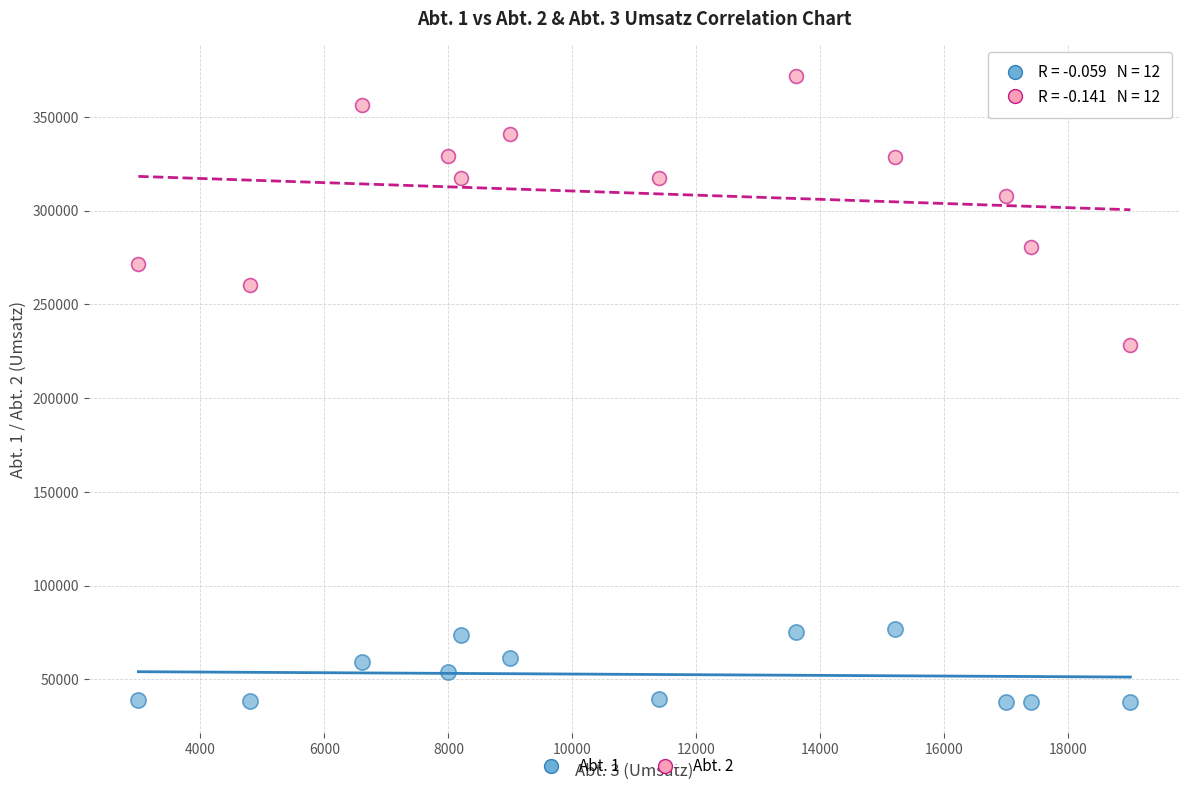

Across all series, what Y value is closest to 204900?

228500